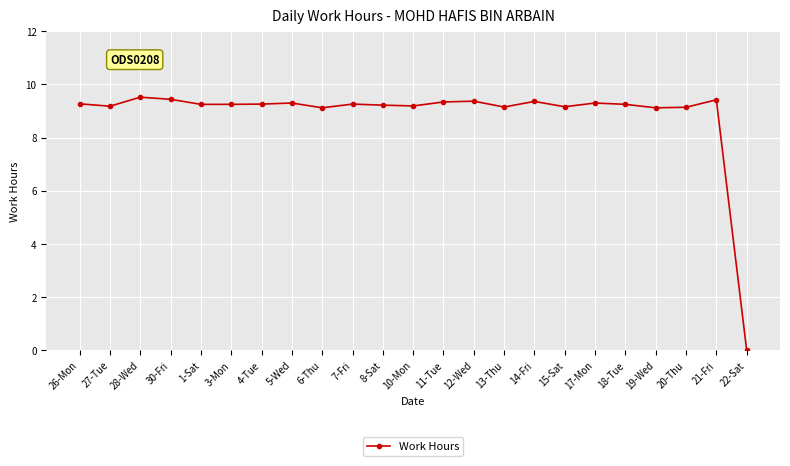

True or false: there are more than 1 points higher than both neighbors.

True